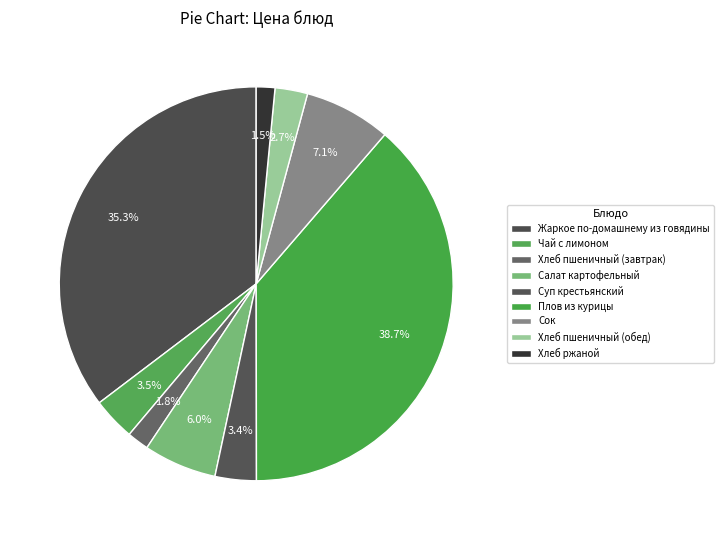

Which slice is the smallest?

Хлеб ржаной